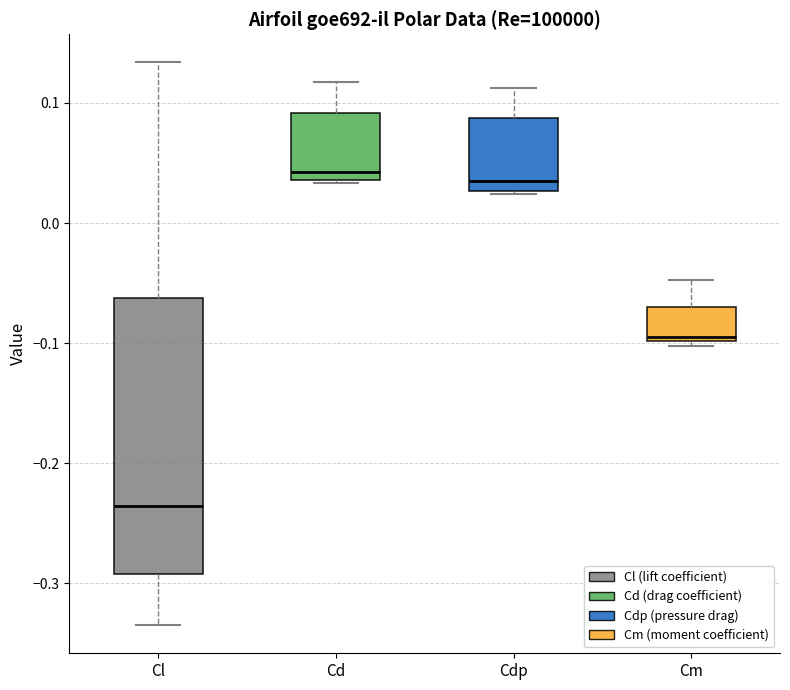

Comparing the boxes themselves (not the whiskers), which one is the tallest?

Cl